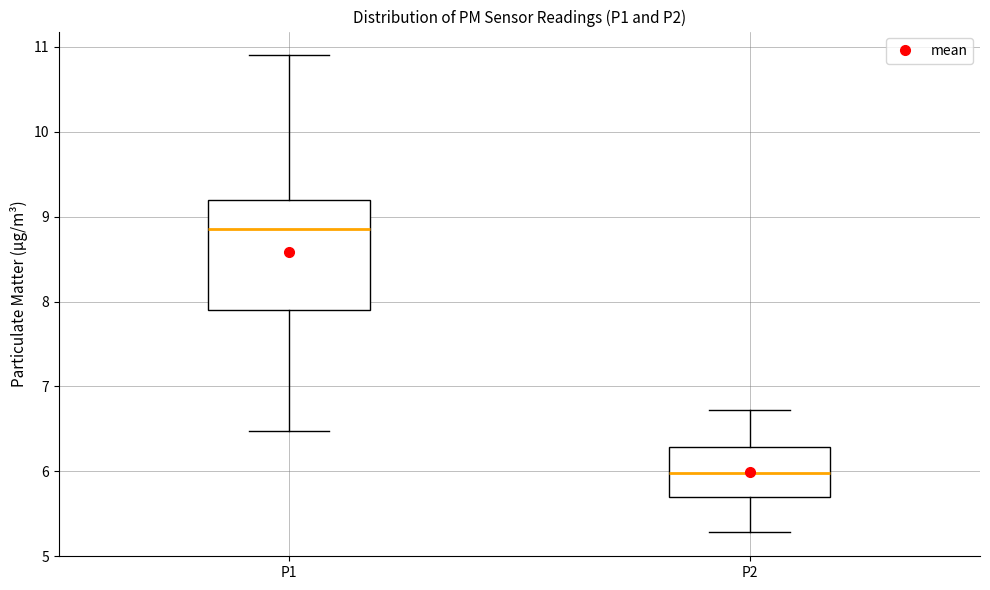

Reading left to right, transcribe this box plot: for each box, give where its median line is, the range the box spans, and where its two whiskers end, as read against the y-axis. The values are not printed on the chart, so give them approximately, as read against the axis.

P1: median 8.9, box 7.9 to 9.2, whiskers 6.5 to 10.9
P2: median 6.0, box 5.7 to 6.3, whiskers 5.3 to 6.7